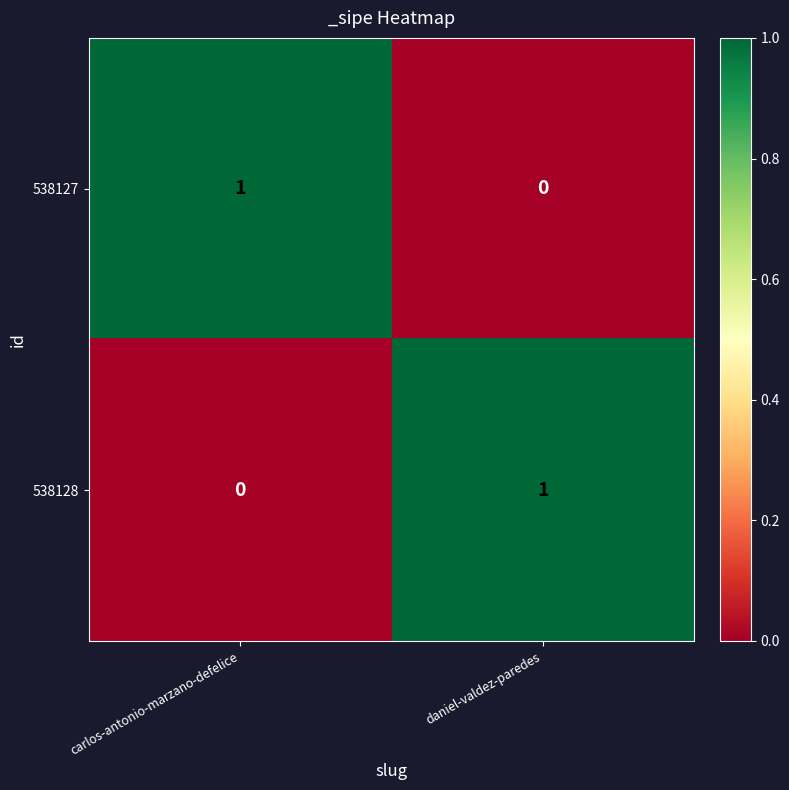

Is the value of 538128 at daniel-valdez-paredes greater than the value of 538127 at daniel-valdez-paredes?

Yes